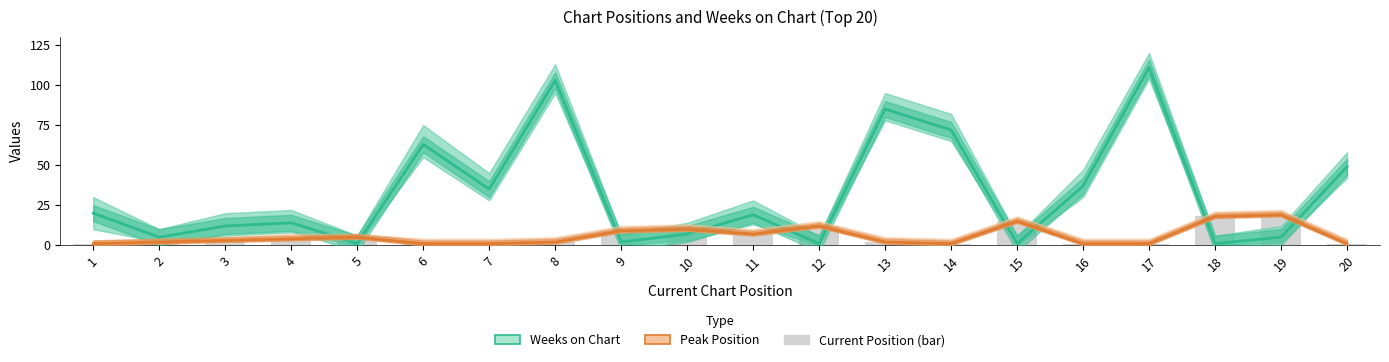

What is the total value across all series at 1?

21